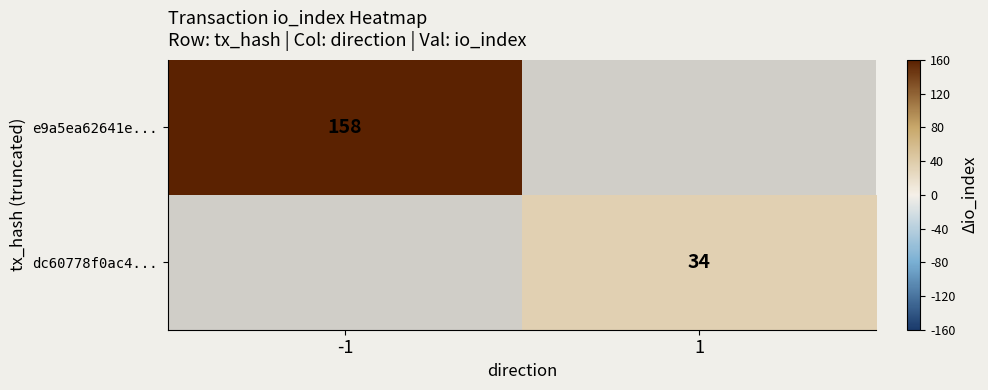

The value of dc60778f0ac4... at 1 is 45.0. True or false?

False